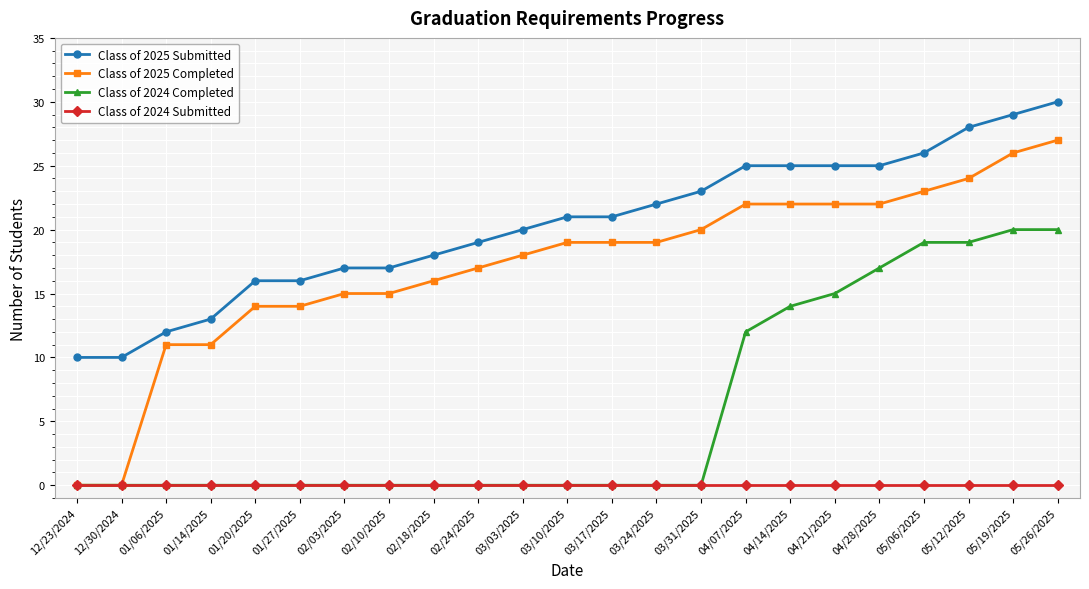

Rank the series by their maximum value, from highest to lowest.

Class of 2025 Submitted, Class of 2025 Completed, Class of 2024 Completed, Class of 2024 Submitted